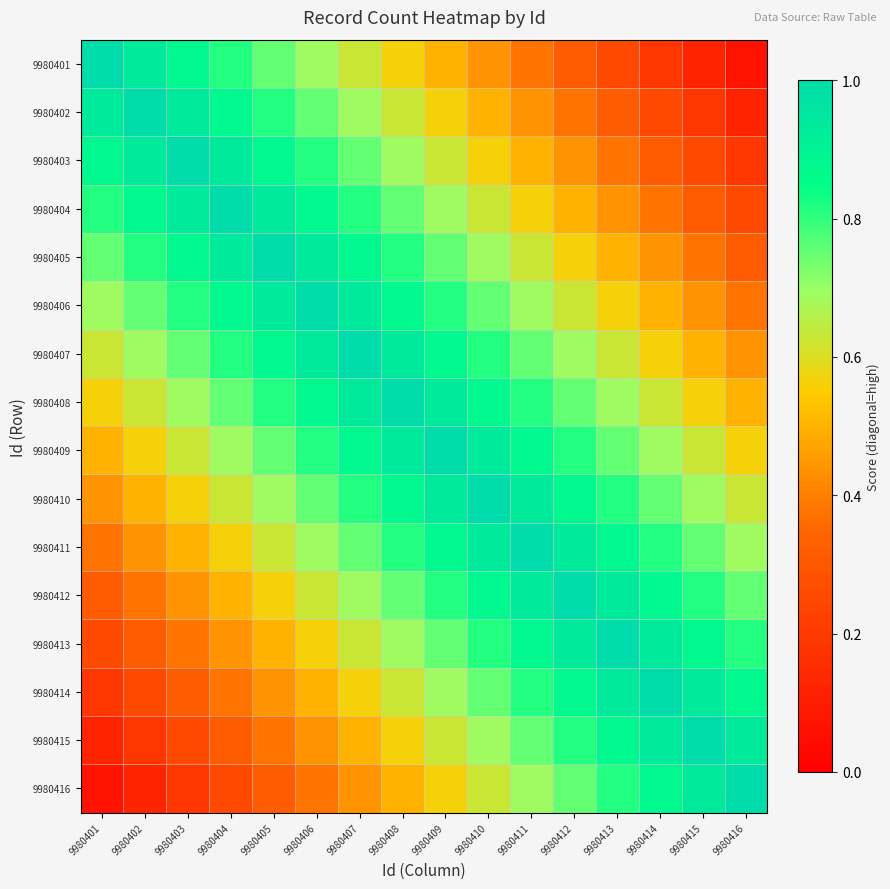

What is the difference between the highest and lowest values at 9980407?

0.6